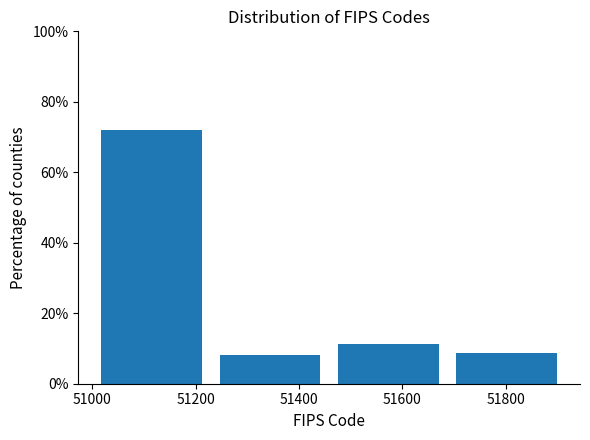

Which range on the x-axis has the tallest bar?

51000 to 51220